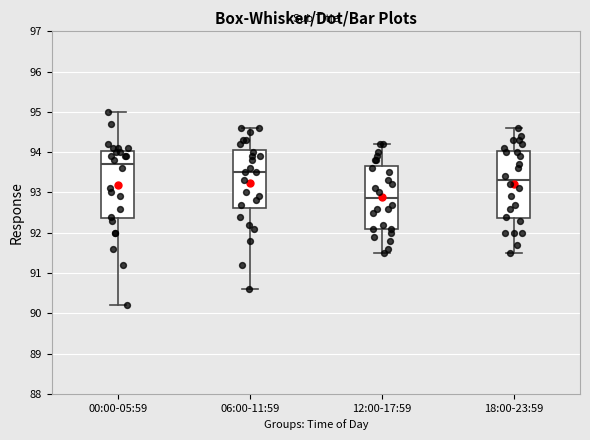

Reading left to right, transcribe this box plot: for each box, give where its median line is, the range the box spans, and where its two whiskers end, as read against the y-axis. The values are not printed on the chart, so give them approximately, as read against the axis.

00:00-05:59: median 93.7, box 92.4 to 94.0, whiskers 90.2 to 95.0
06:00-11:59: median 93.5, box 92.6 to 94.1, whiskers 90.6 to 94.6
12:00-17:59: median 92.9, box 92.1 to 93.7, whiskers 91.5 to 94.2
18:00-23:59: median 93.3, box 92.4 to 94.0, whiskers 91.5 to 94.6